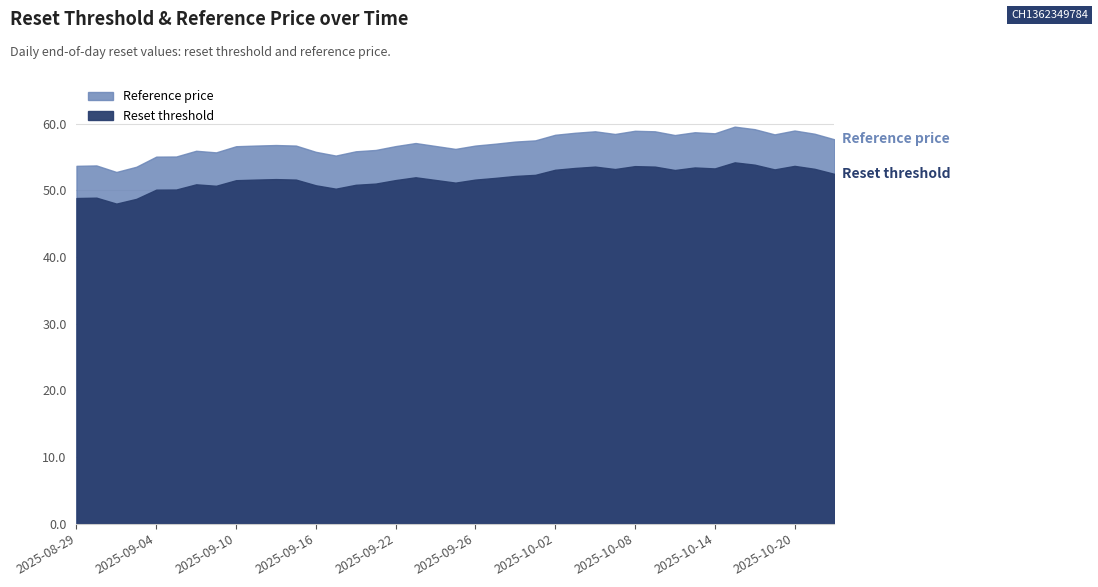

The value of Reset threshold at 2025-10-16 is 53.9. True or false?

True